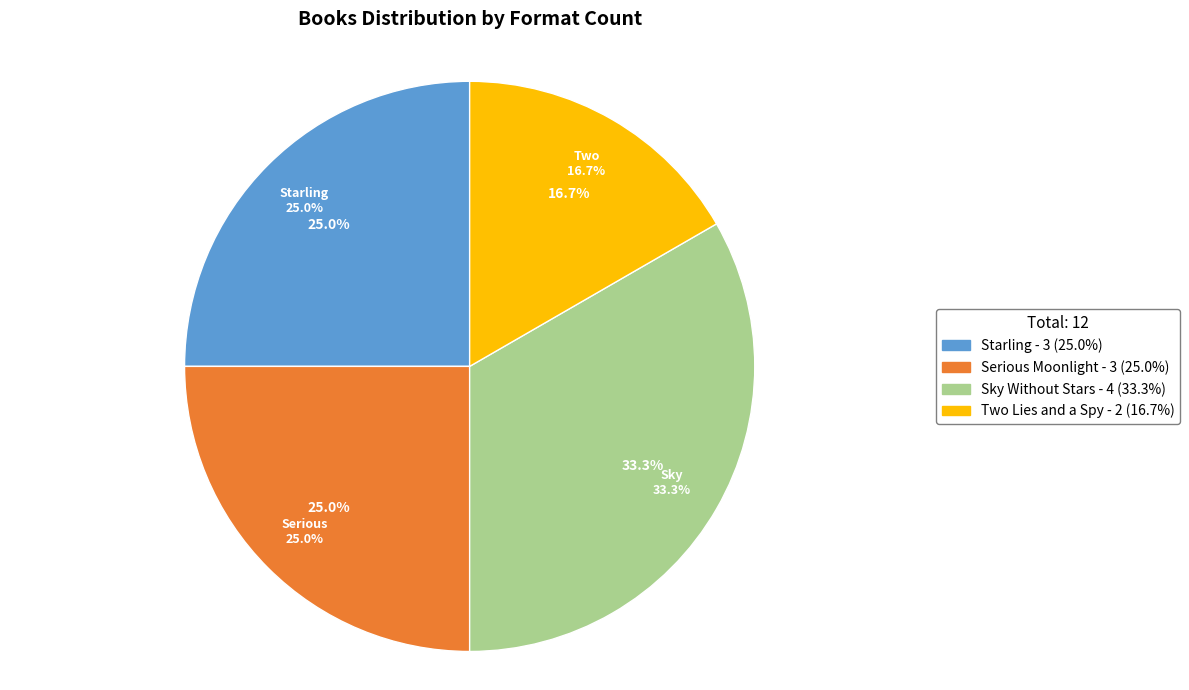

Does Serious Moonlight account for over 50% of the chart?

No